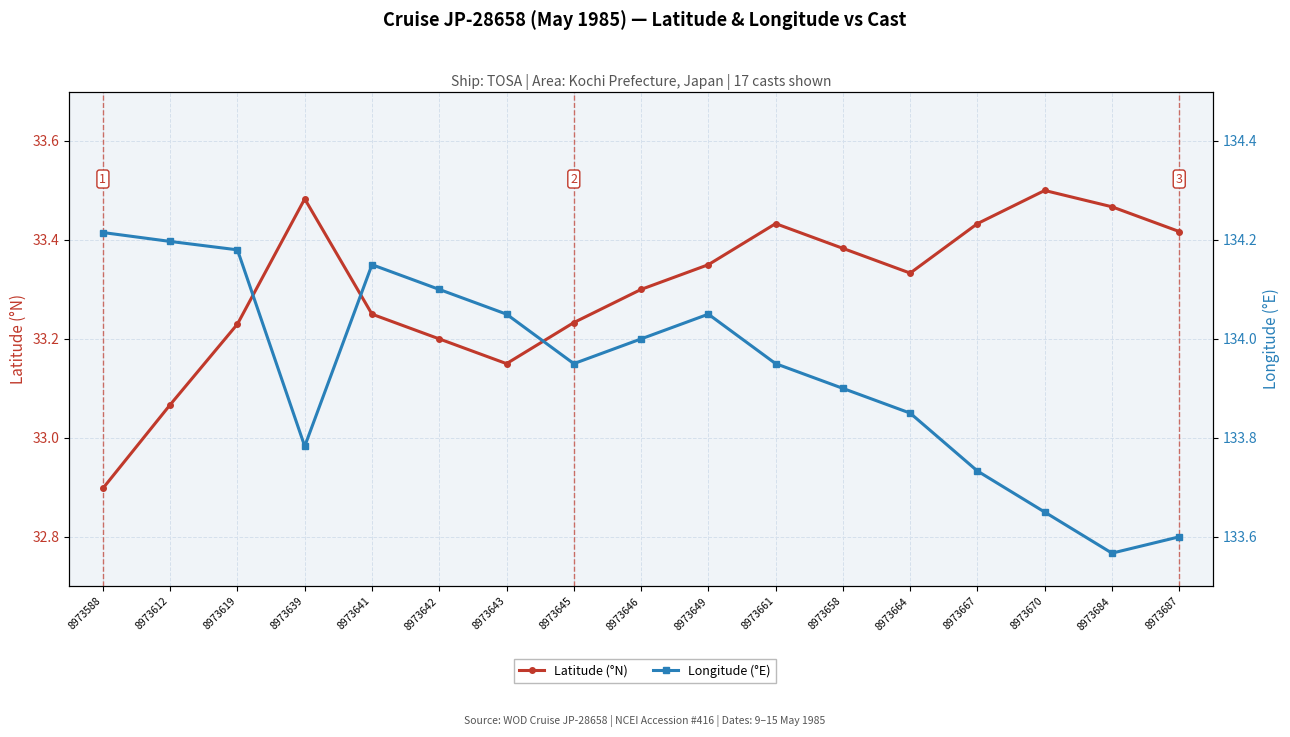

In Latitude (°N), how many points are lower than both neighbors (excluding endpoints)?

2